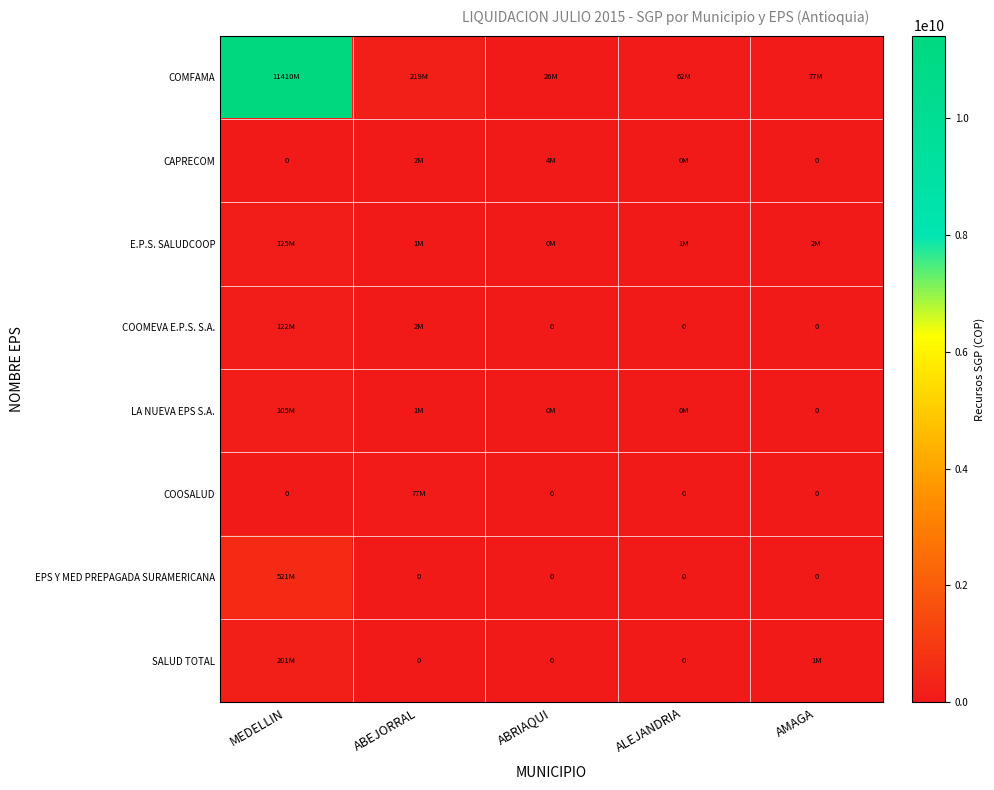

Which label corresponds to the smallest value in the chart?

MEDELLIN